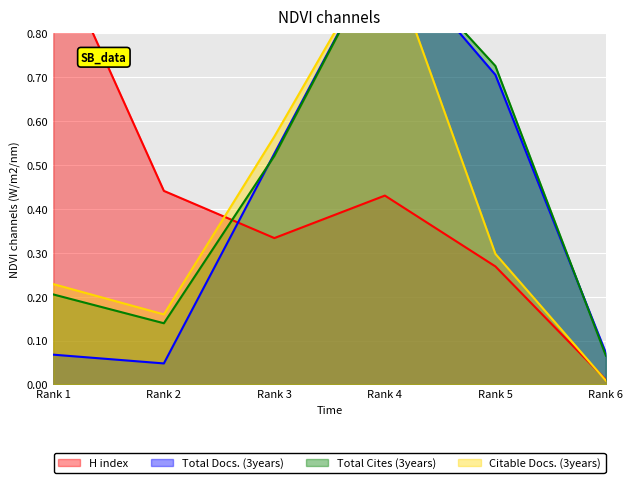

Rank the categories by Total Cites (3years) value from lowest to highest.

Rank 6, Rank 2, Rank 1, Rank 3, Rank 5, Rank 4